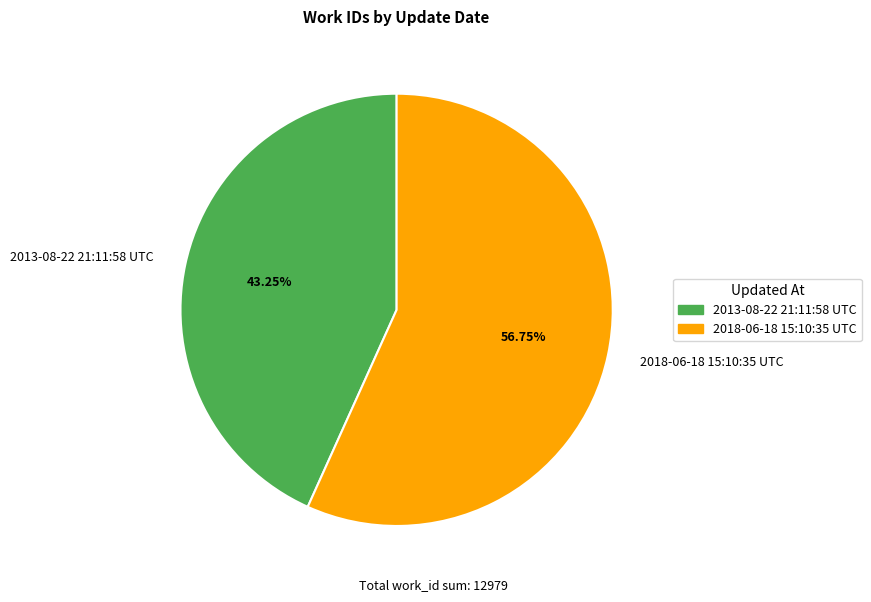

How many segments does this pie chart have?

2